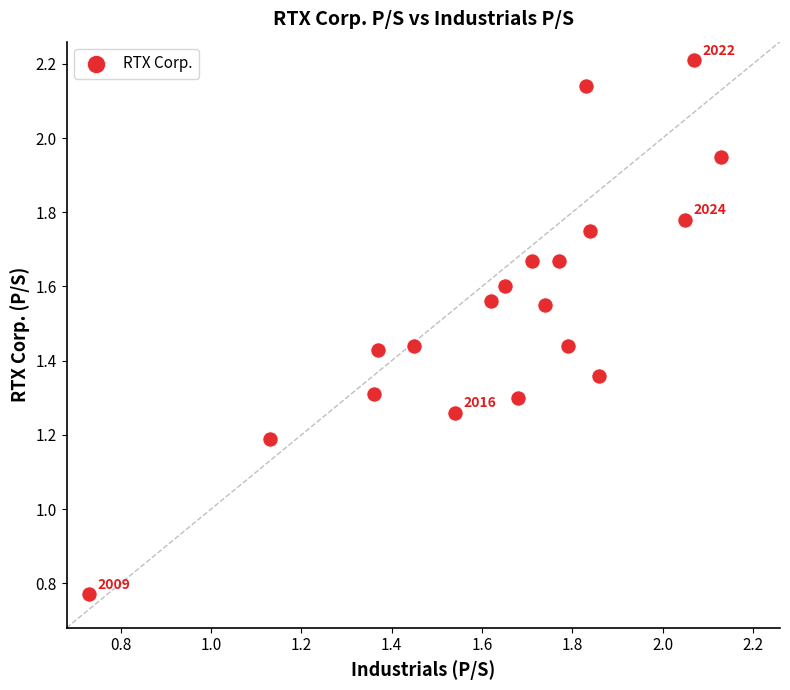

What Y value in the scatter plot is closest to 1?

1.2